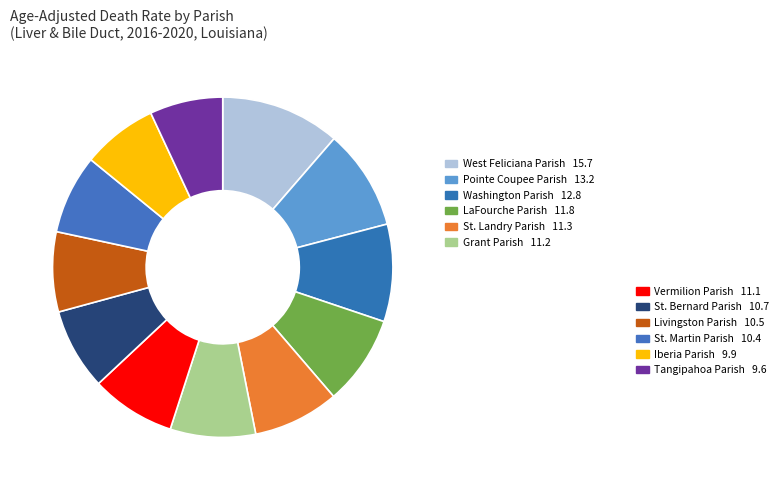

How many slices are in this pie chart?

12